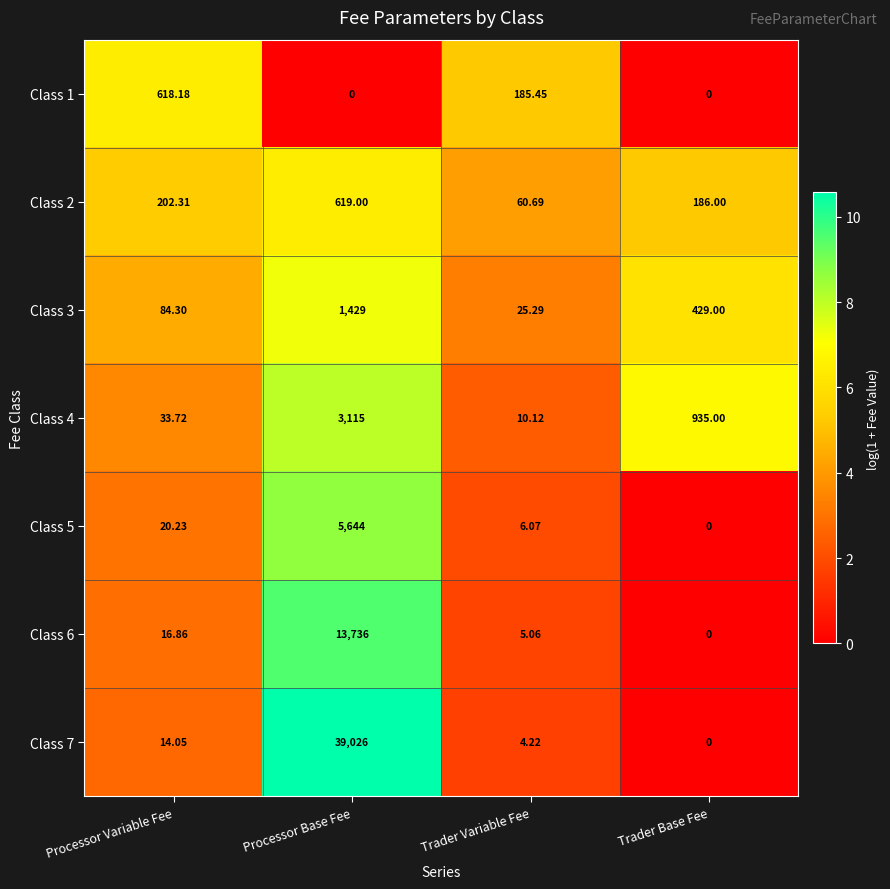

At which category does the chart reach its peak across all series?

Processor Base Fee